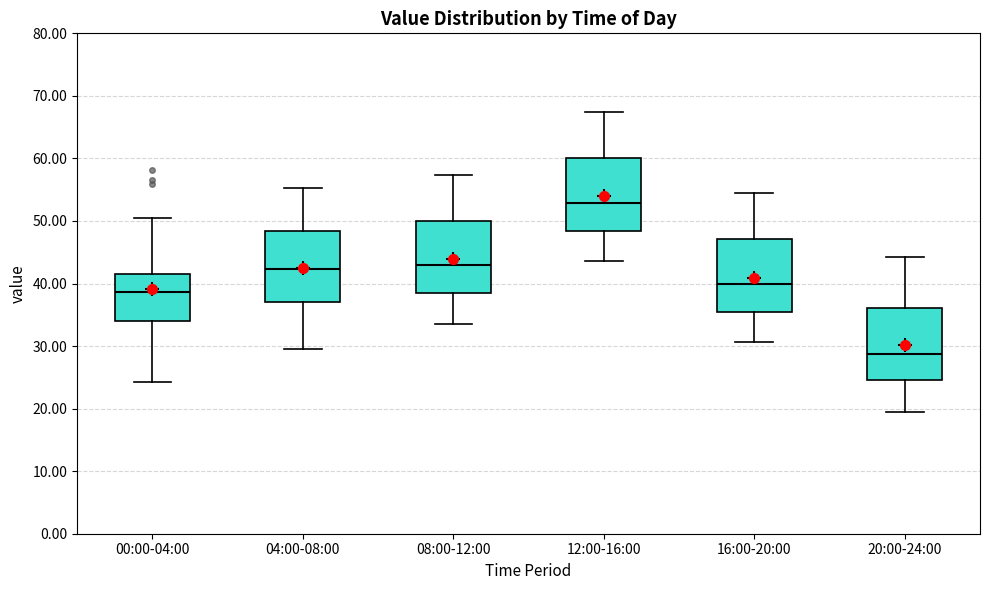

Where does the upper whisker of the box for 04:00-08:00 end on the y-axis? The values are not printed on the chart, so give them approximately, as read against the axis.

55